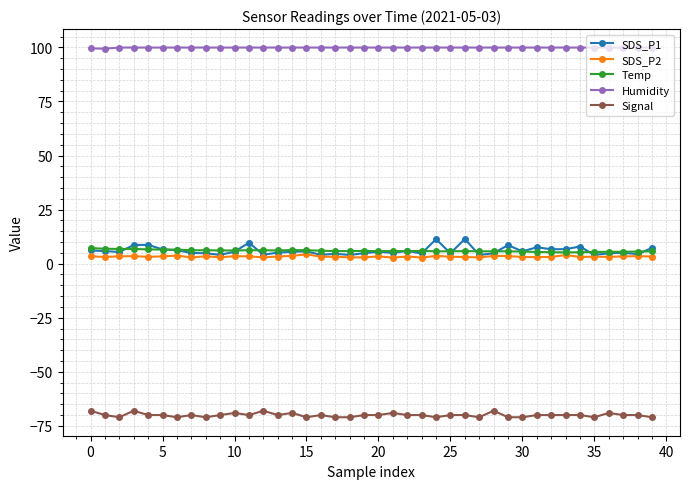

Which series has the largest total across all categories?

Humidity